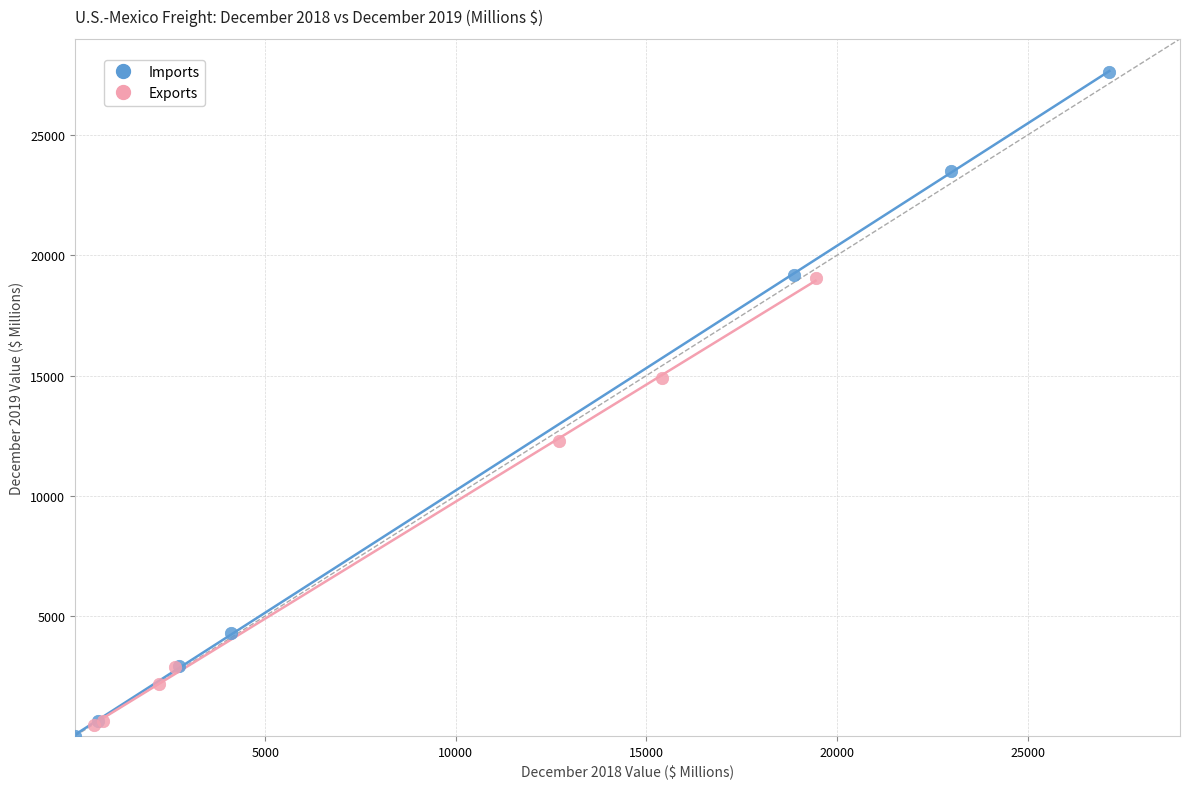

Which series has the largest Y range (max minus min)?

Imports